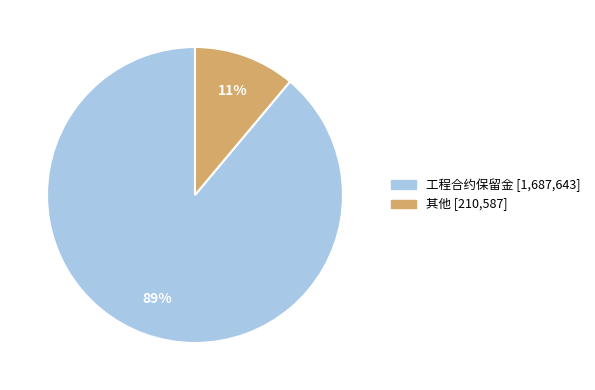

What percentage is the 其他 slice, to the nearest percent?

11%